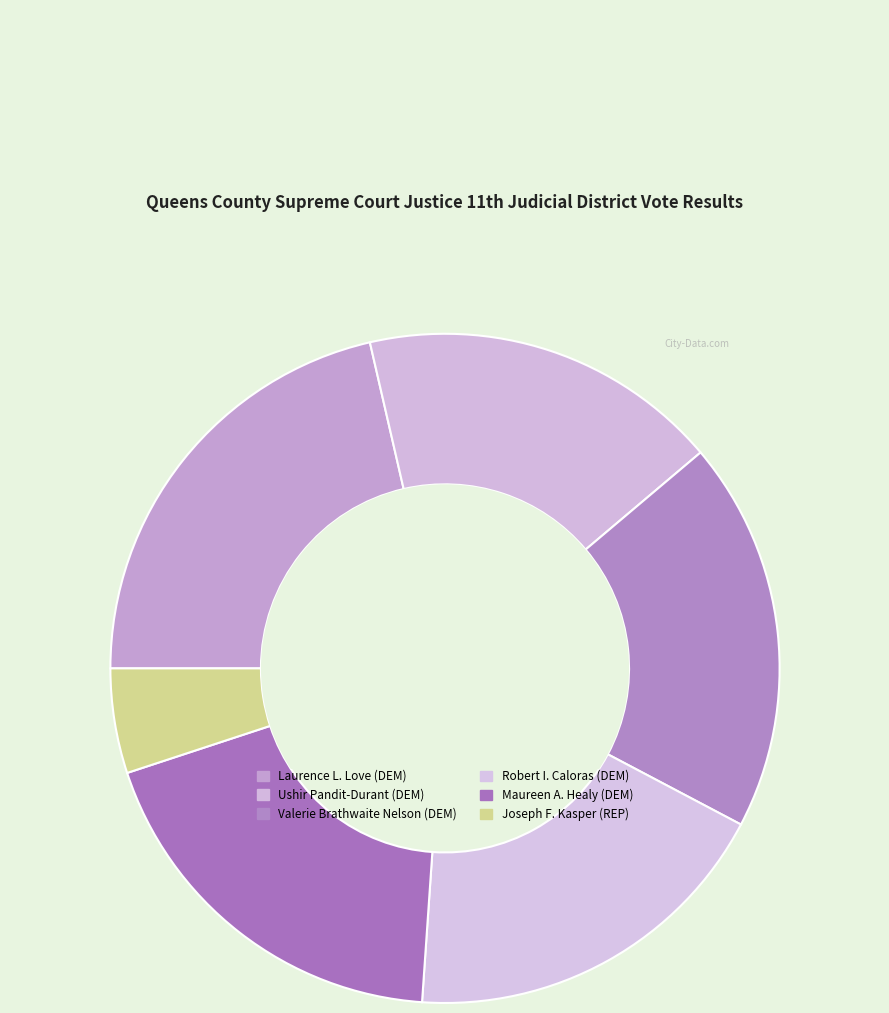

How many slices are in this pie chart?

6